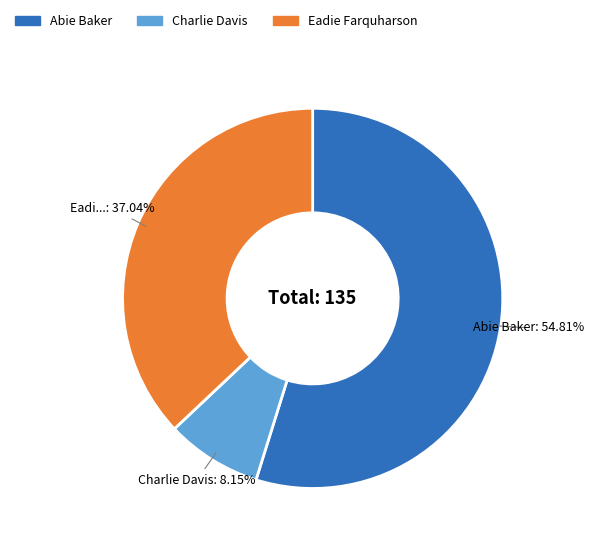

Which category has the biggest portion of the pie?

Abie Baker